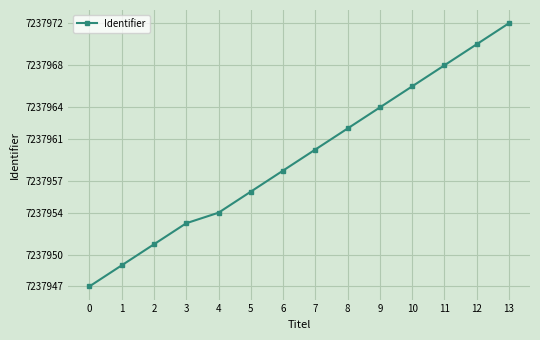

Is it true that the value at 5 is 2743303?

False